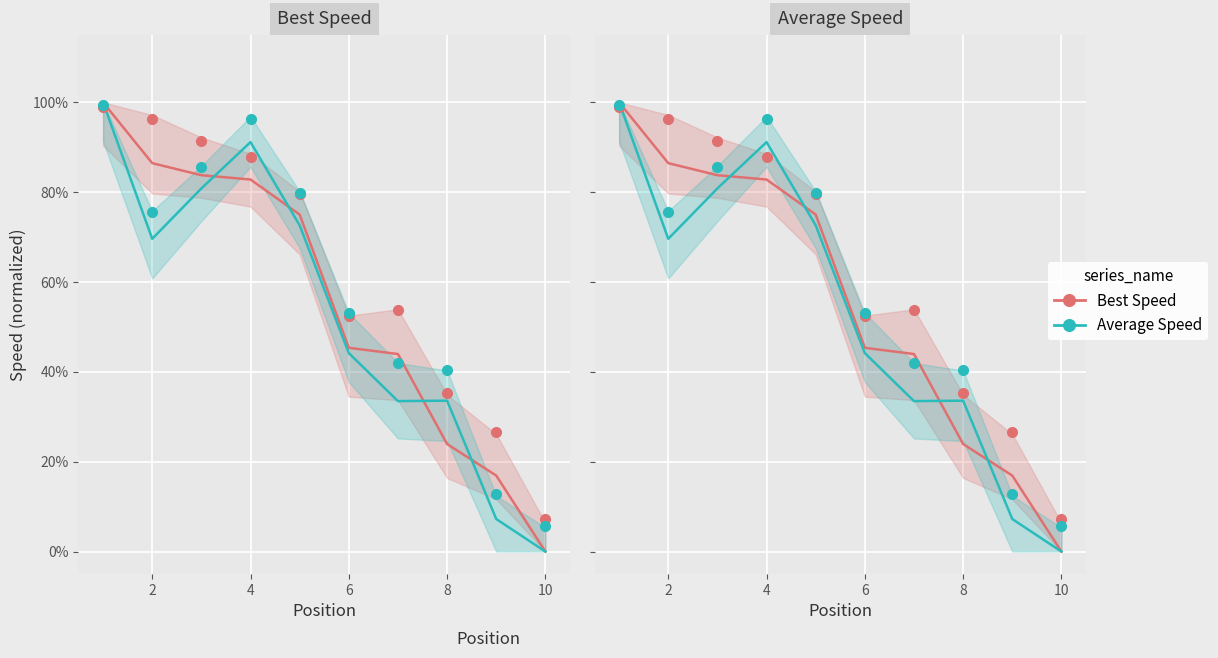

True or false: Average Speed has more than 0 interior local peaks.

True